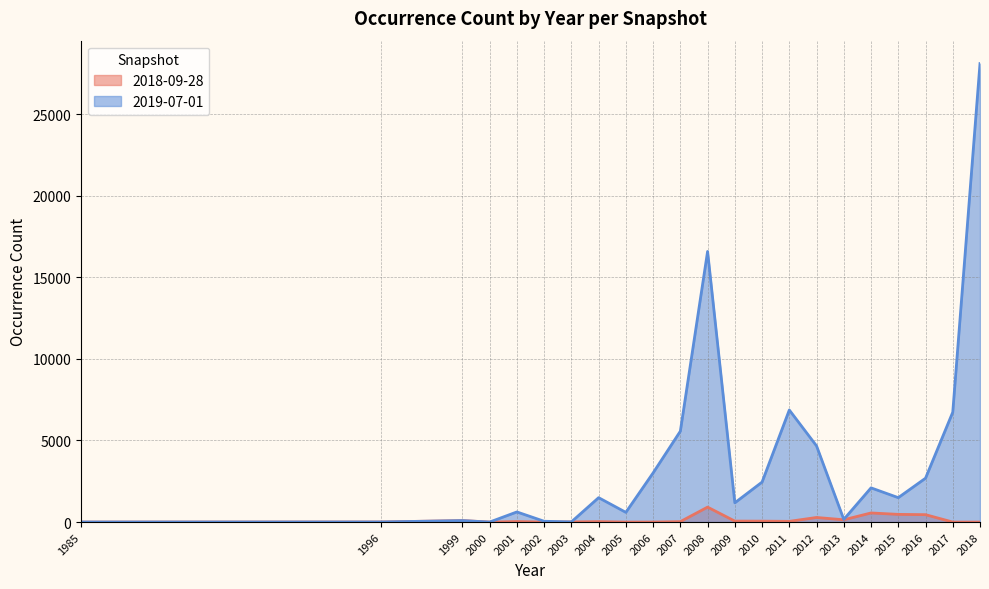

The value at 2017 is 6733. True or false?

True